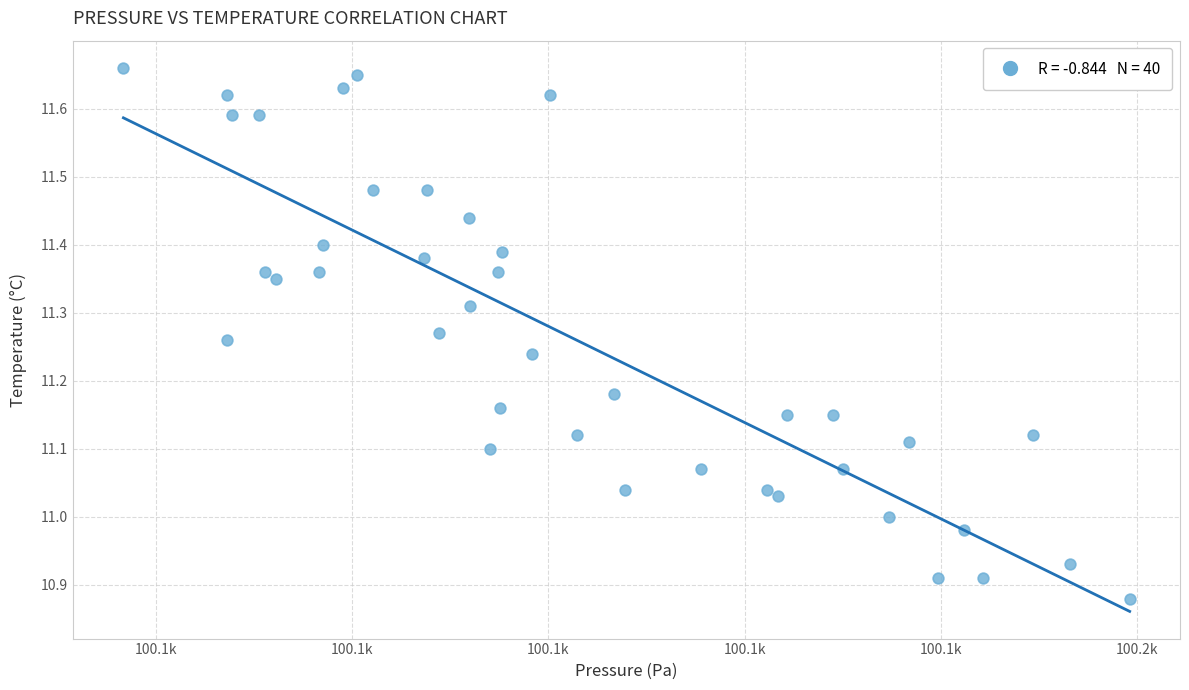

What is the range of Y values (max minus min)?

0.8